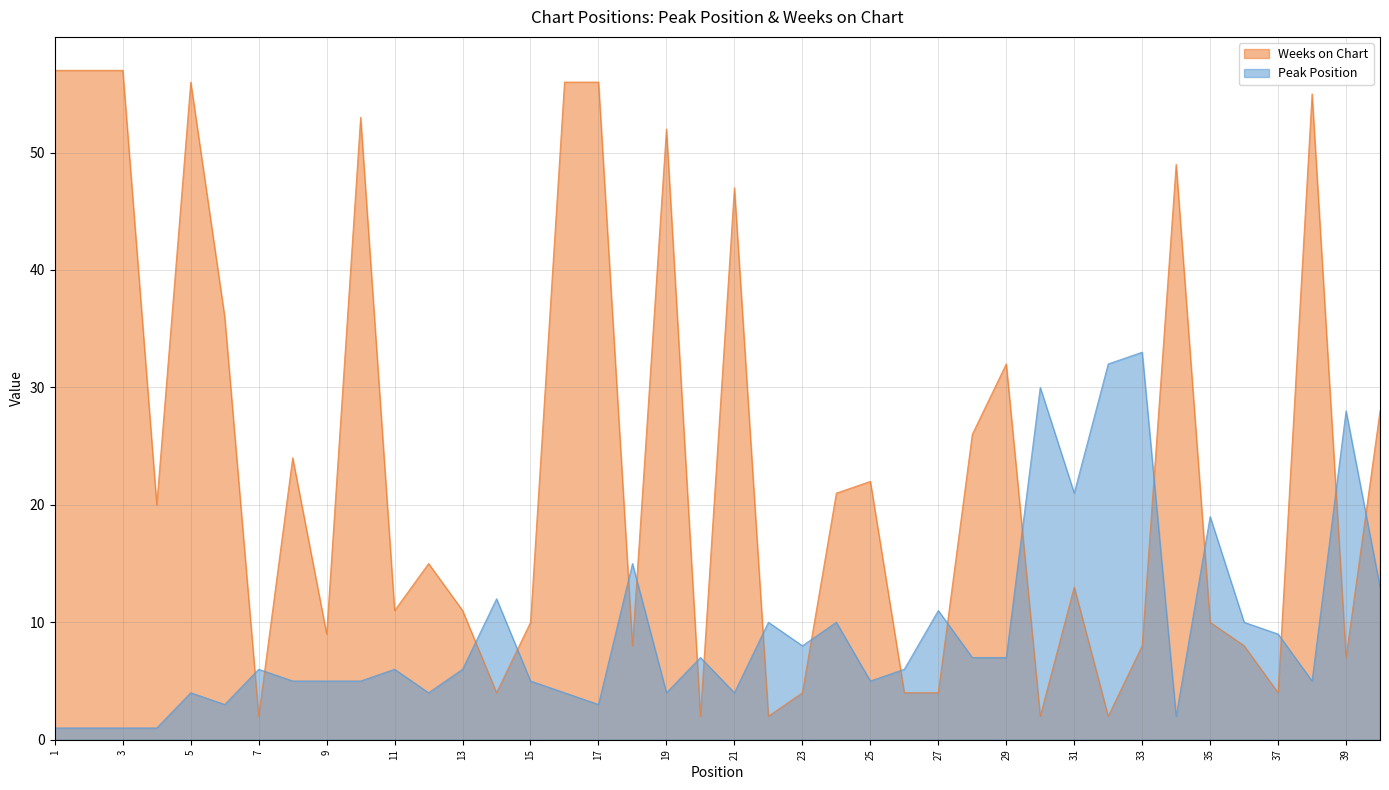

Is it true that Peak Position equals 1 at 2?

True